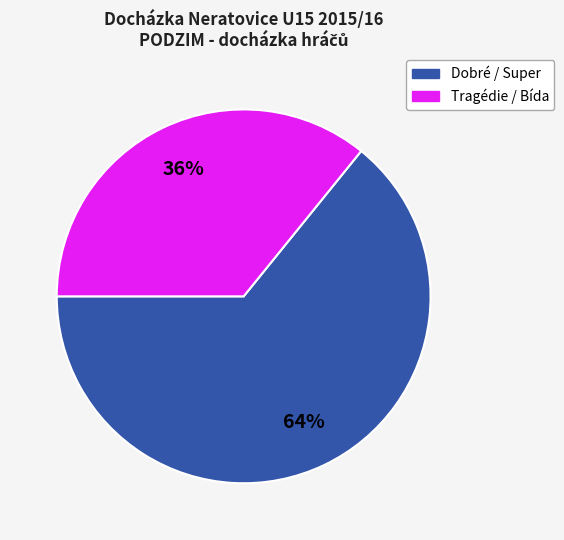

To the nearest percent, what is the average slice percentage?

50%